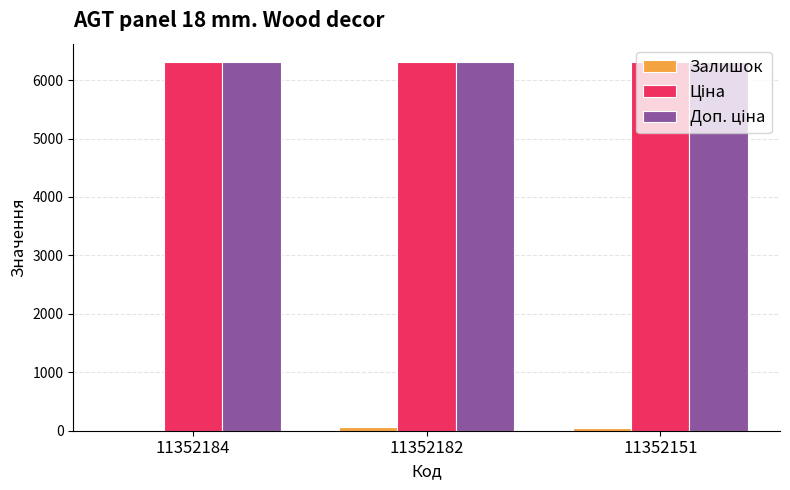

What is the greatest value displayed?

6308.8